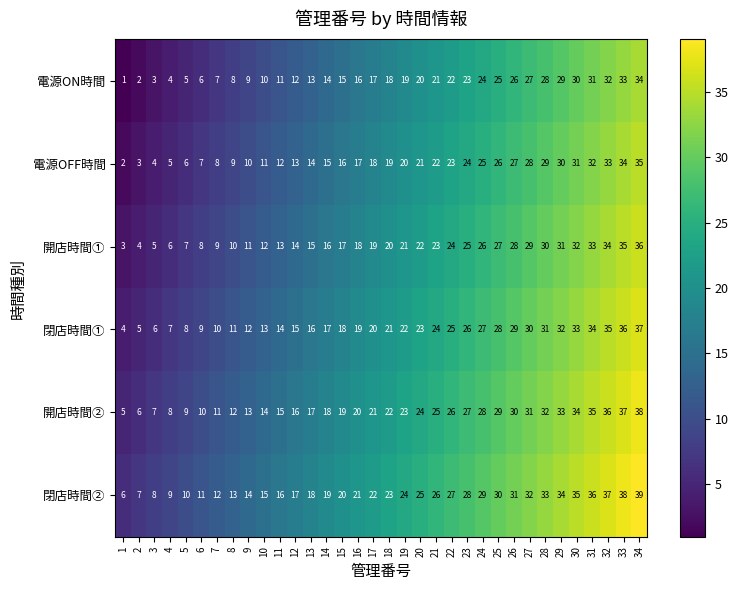

What is the sum of the 電源ON時間 values at 21 and 29?

50